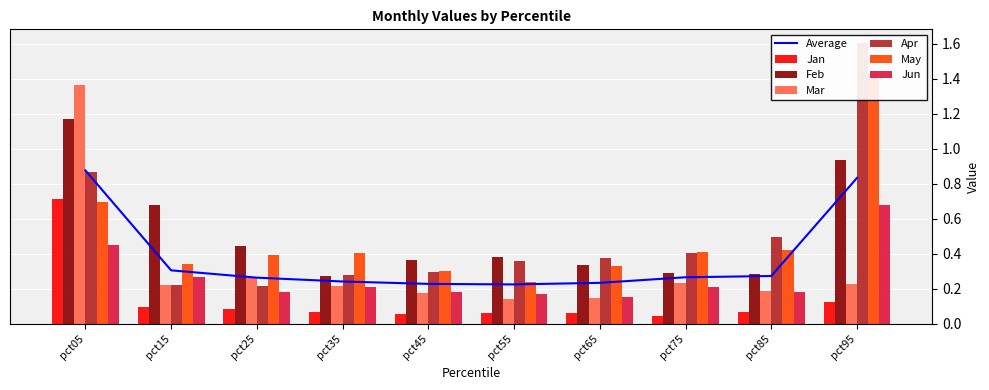

Is the value of Mar at pct25 greater than the value of Jun at pct85?

Yes